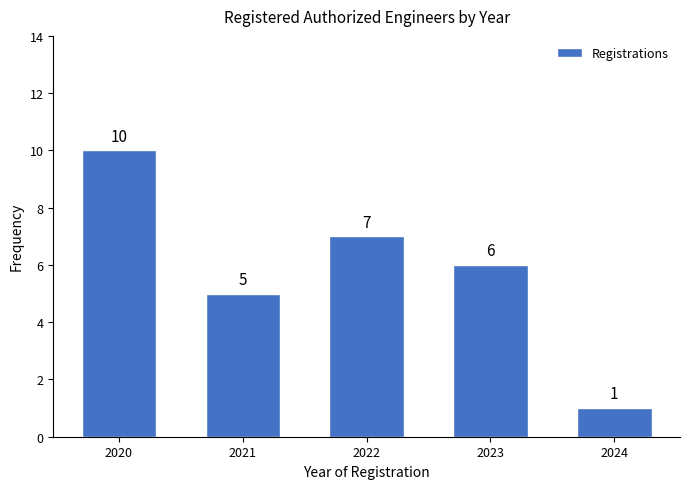

Reading left to right, extract all data points from this chart.

10	5	7	6	1